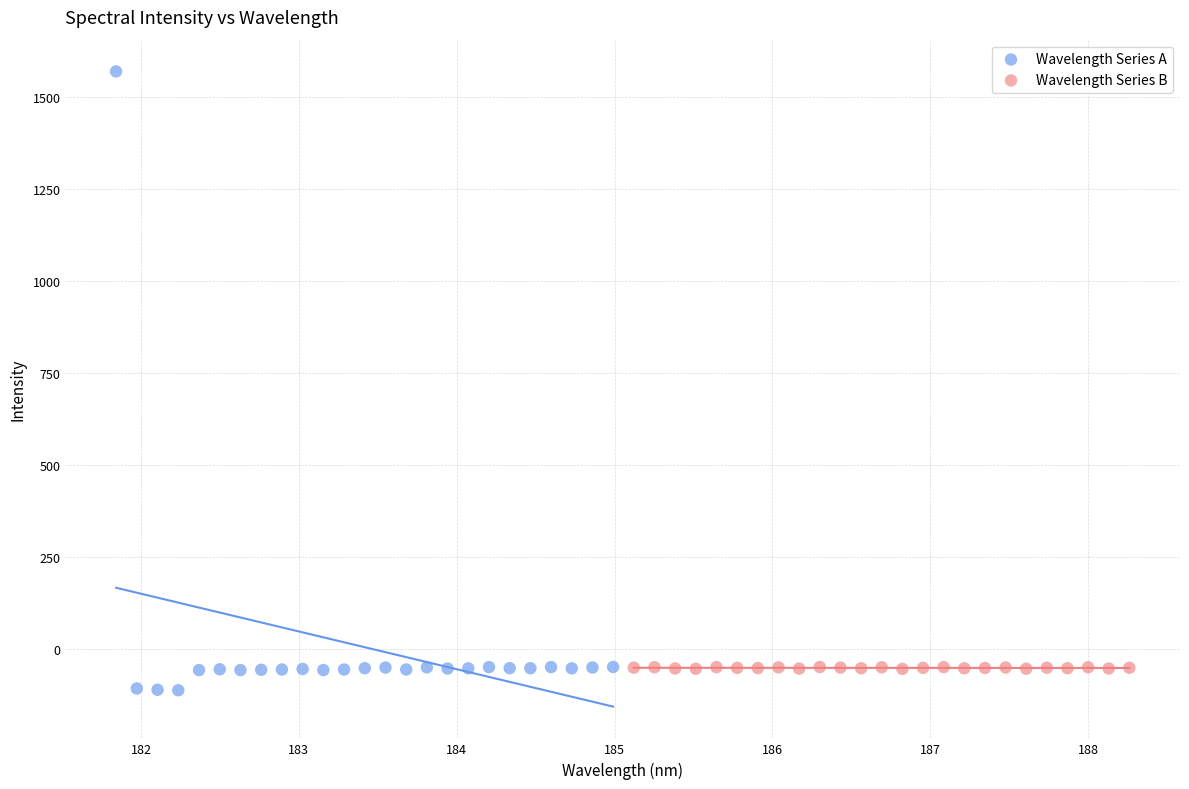

Which series has the largest Y range (max minus min)?

Wavelength Series A